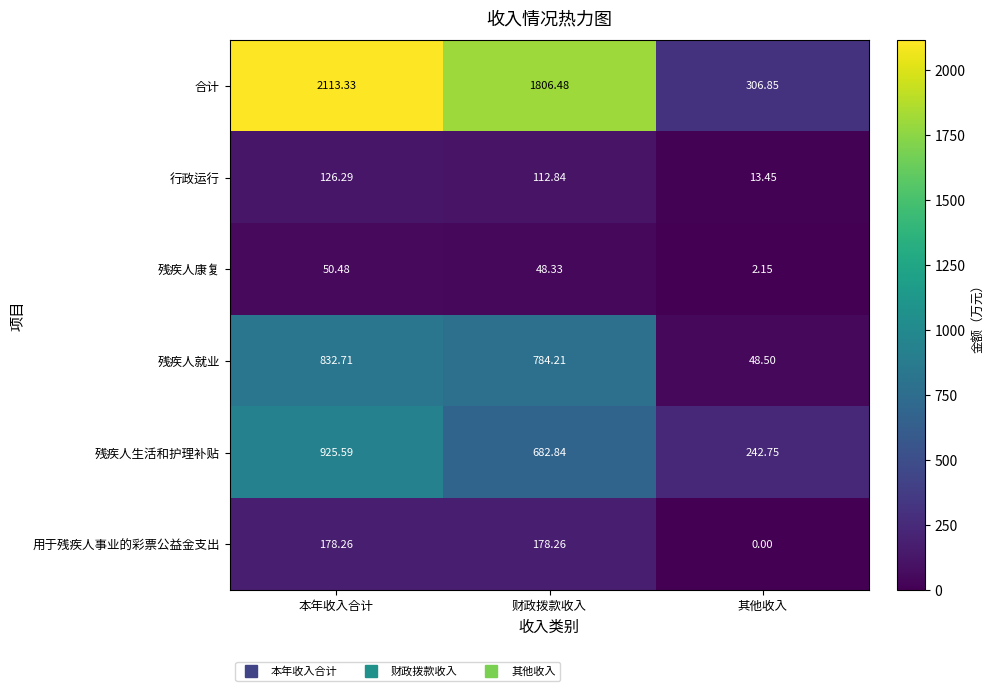

Which series changed the most between 本年收入合计 and 其他收入?

合计